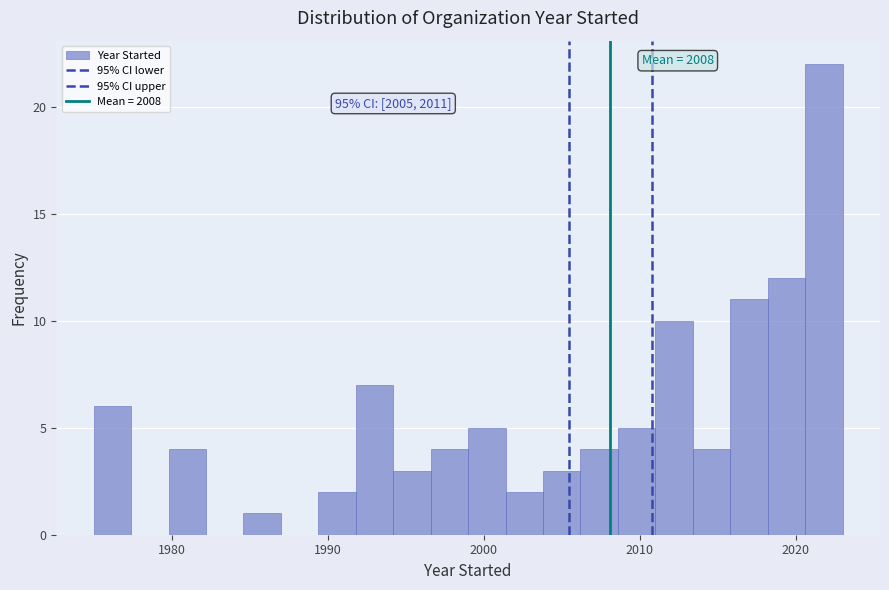

Around what value on the x-axis is the tallest bar? Give the approximate position of its centre, as read against the axis.

2022